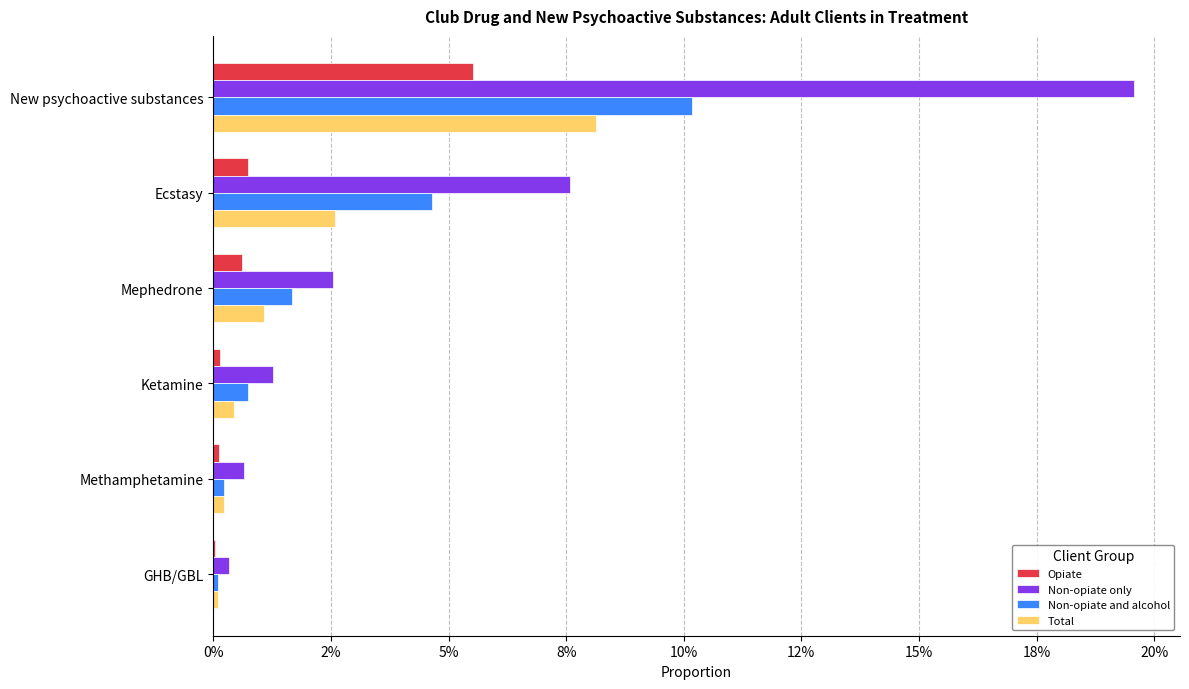

What are all the series names shown in the legend?

Opiate, Non-opiate only, Non-opiate and alcohol, Total